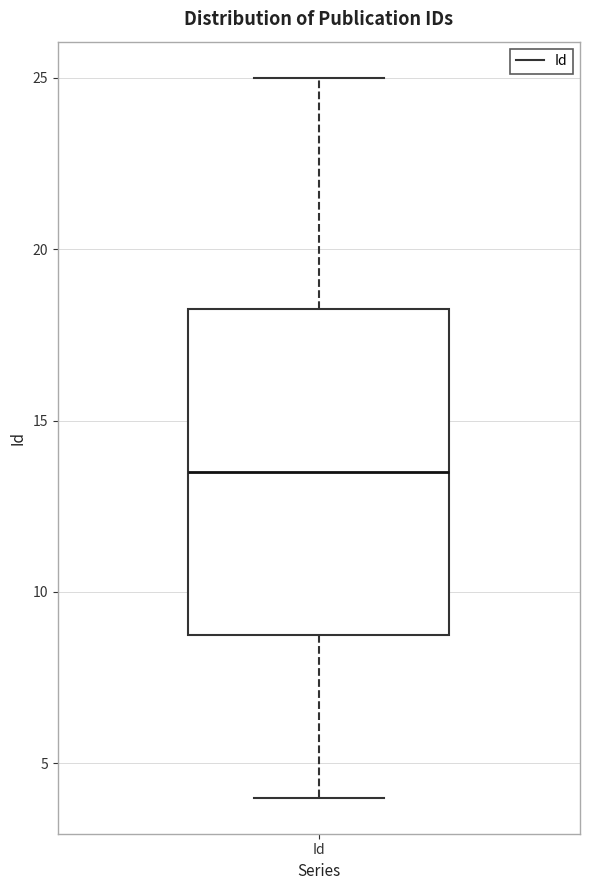

Read this box plot against the y-axis: the position of the median line, the range covered by the box, and the ends of both whiskers. The values are not printed on the chart, so give them approximately, as read against the axis.

median 13.5, box 9.0 to 18.5, whiskers 4.0 to 25.0